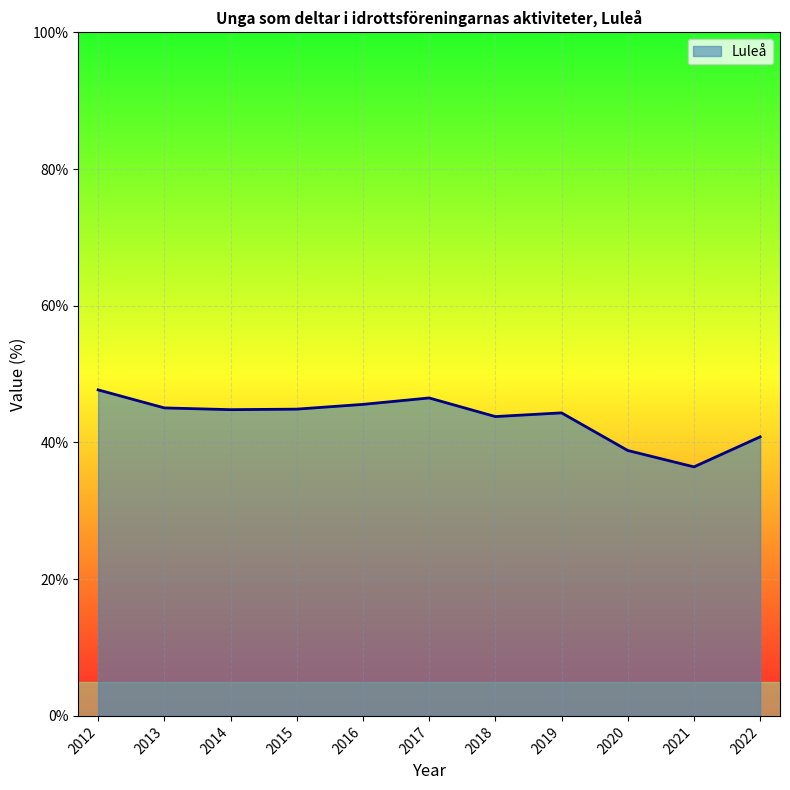

The value at 2017 is 46.5. True or false?

True